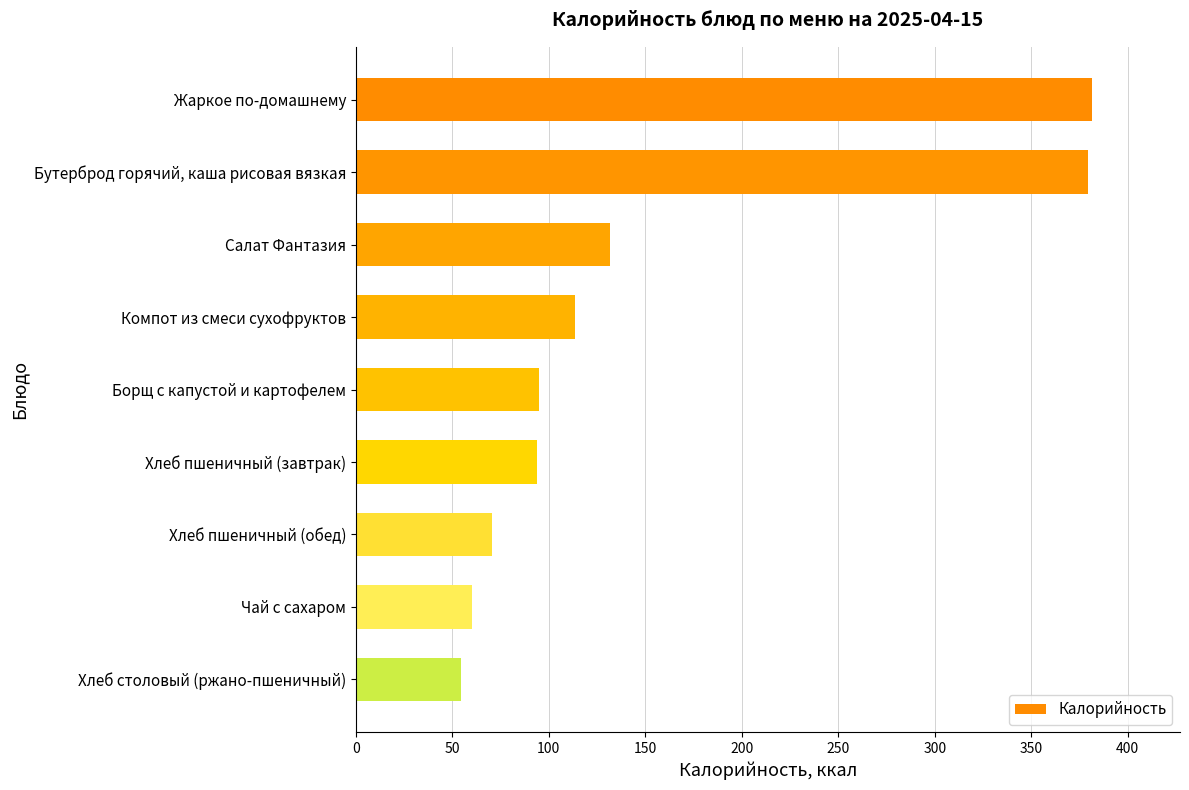

True or false: the data shows 105.8 at Чай с сахаром.

False